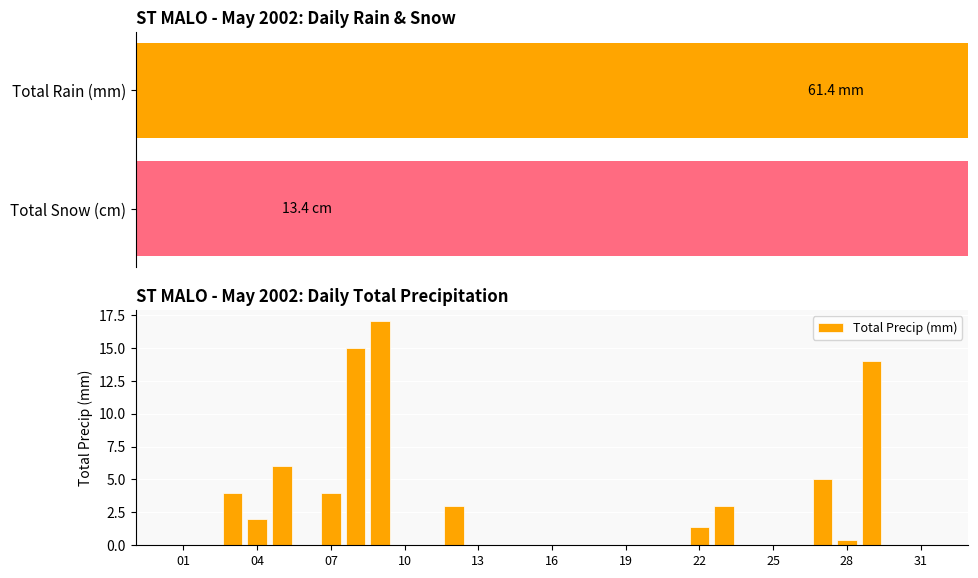

The value of Total Precip (mm) at 04 is 1.4. True or false?

False